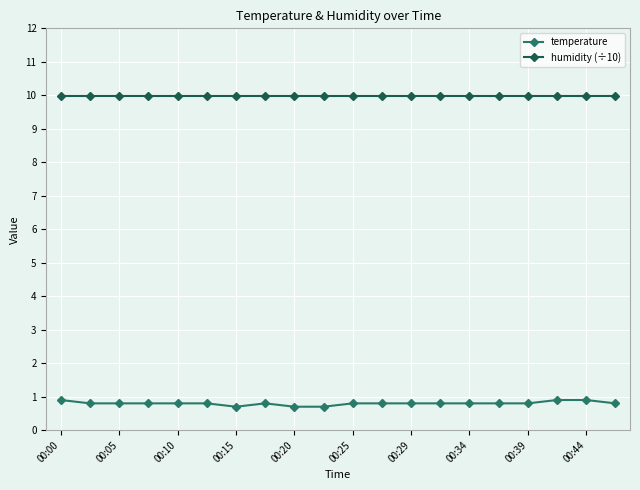

What is the average value of the temperature series?

0.8